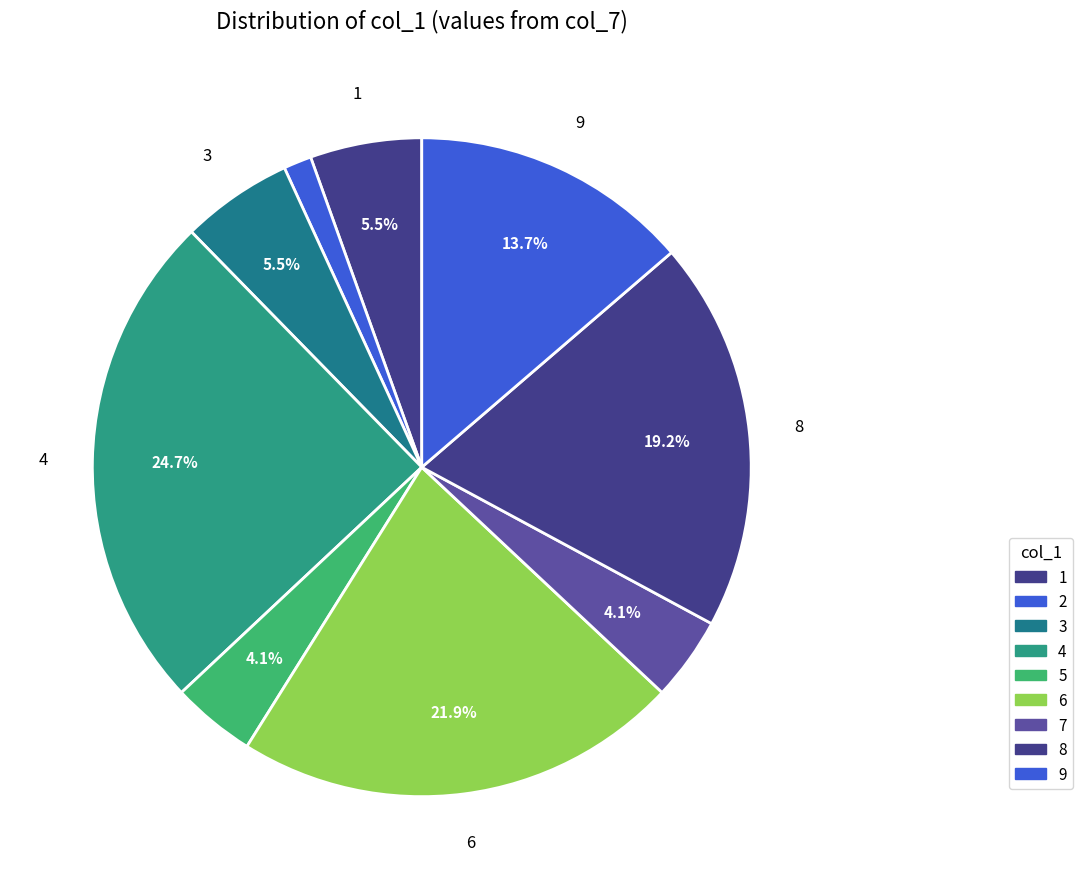

How many slices are in this pie chart?

9